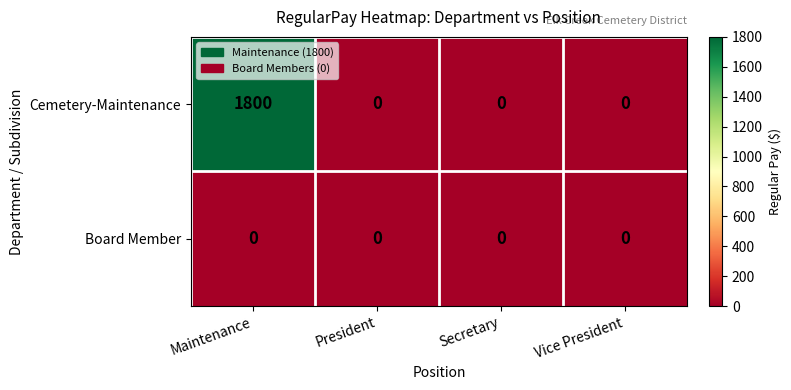

Which series has the largest range (max minus min)?

Cemetery-Maintenance